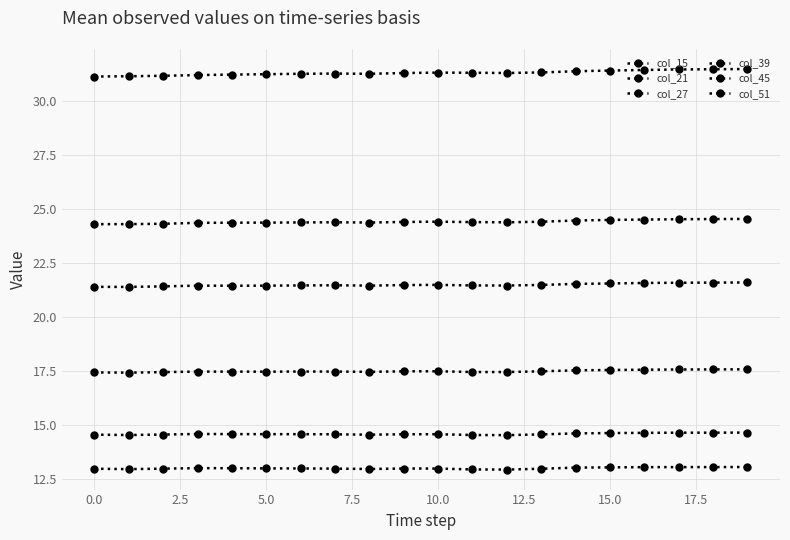

Which series has the largest total across all categories?

col_15